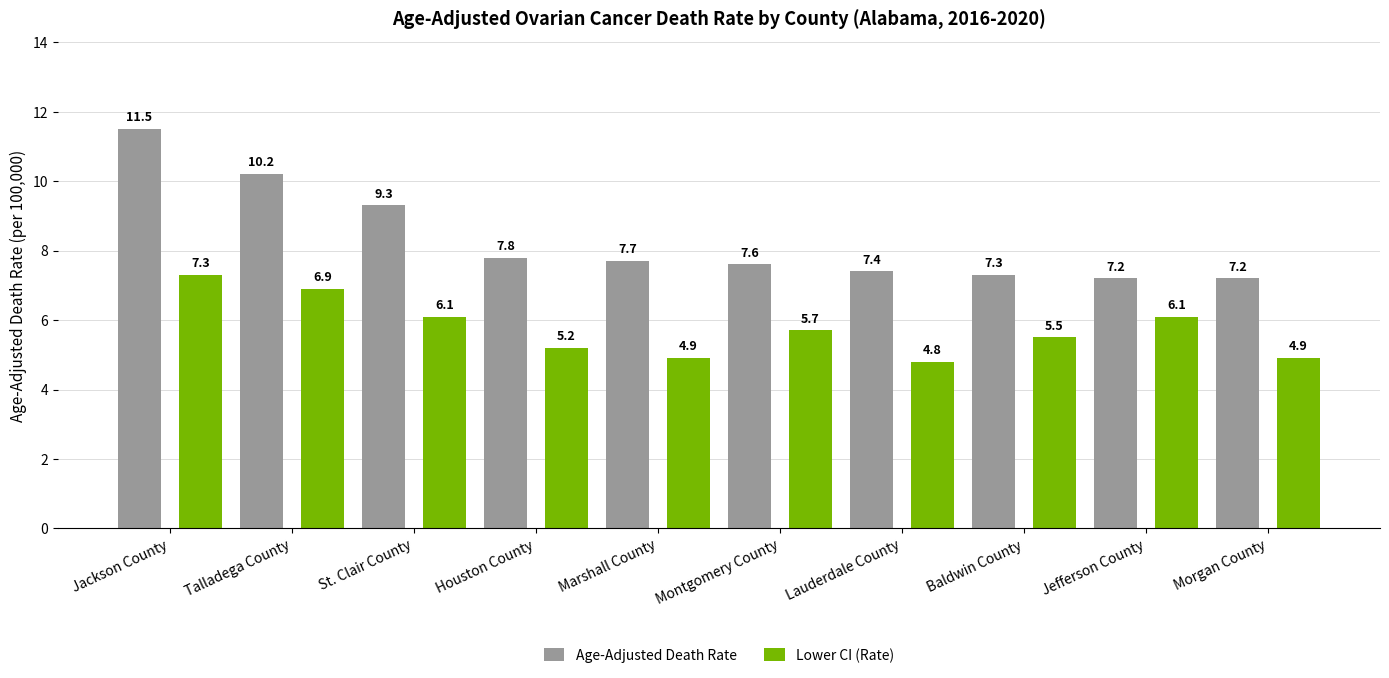

Reading left to right, list all the values displayed in this chart.

Age-Adjusted Death Rate: 11.5	10.2	9.3	7.8	7.7	7.6	7.4	7.3	7.2	7.2
Lower CI (Rate): 7.3	6.9	6.1	5.2	4.9	5.7	4.8	5.5	6.1	4.9